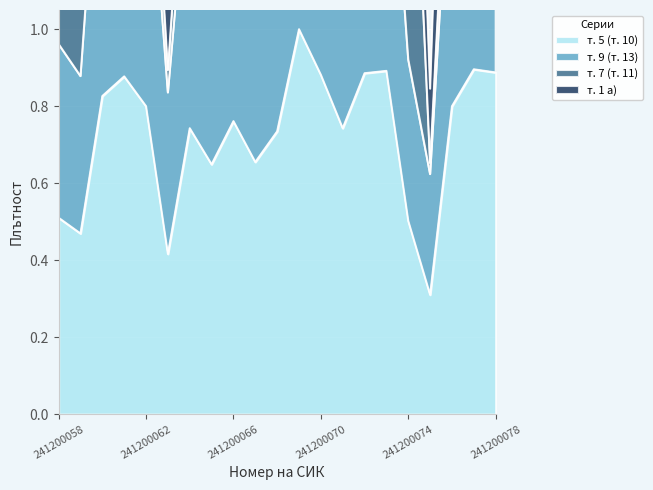

True or false: т. 5 (т. 10) and т. 9 (т. 13) intersect in this chart.

False